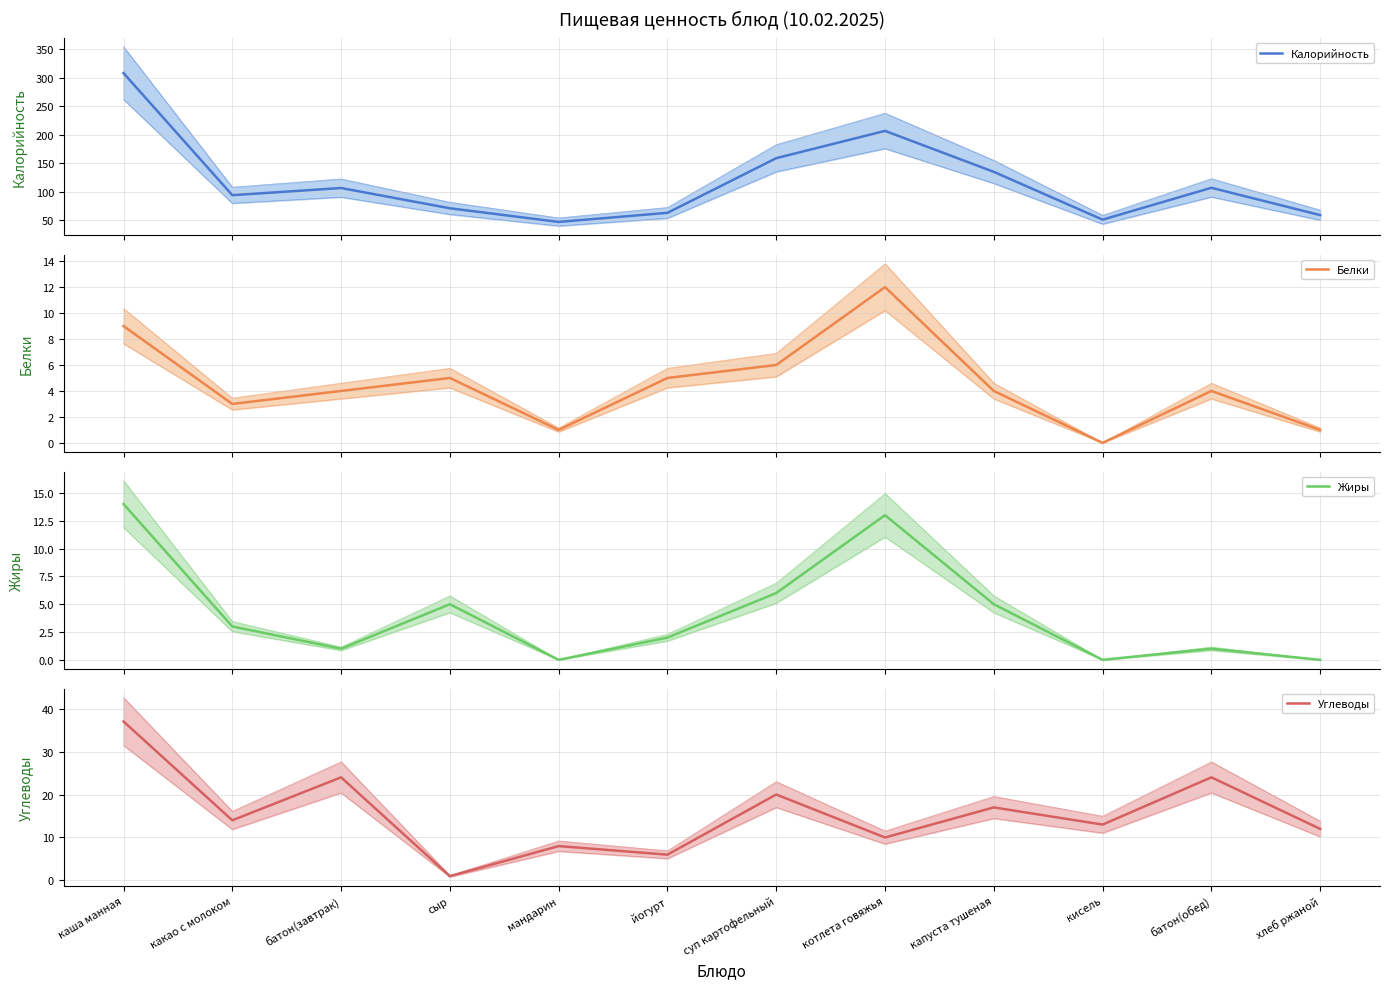

Count the number of categories in the chart.

12